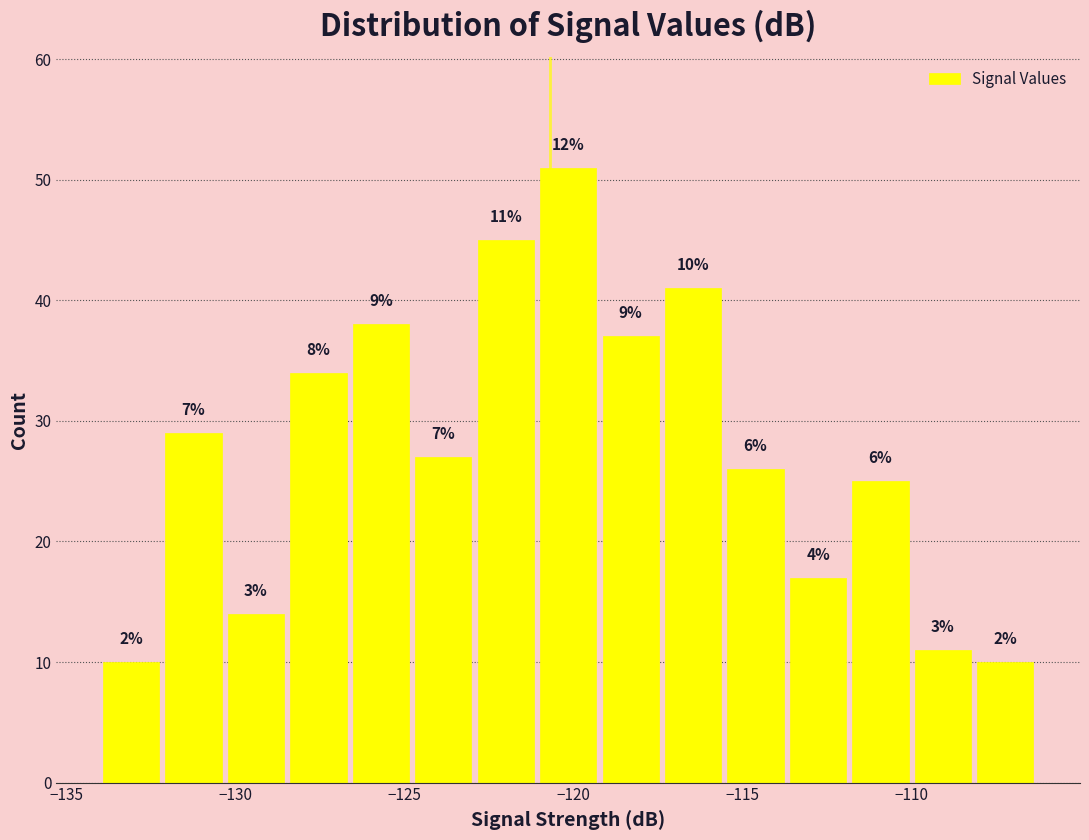

Around what value on the x-axis is the tallest bar? Give the approximate position of its centre, as read against the axis.

-120.0